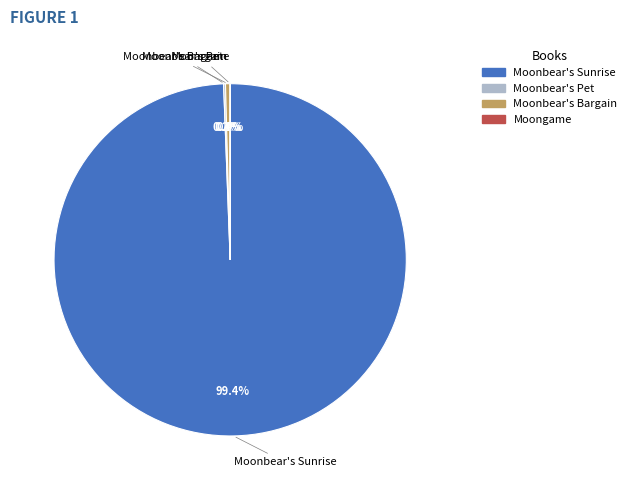

What percentage is NOT represented by Moonbear's Bargain?

99.6%